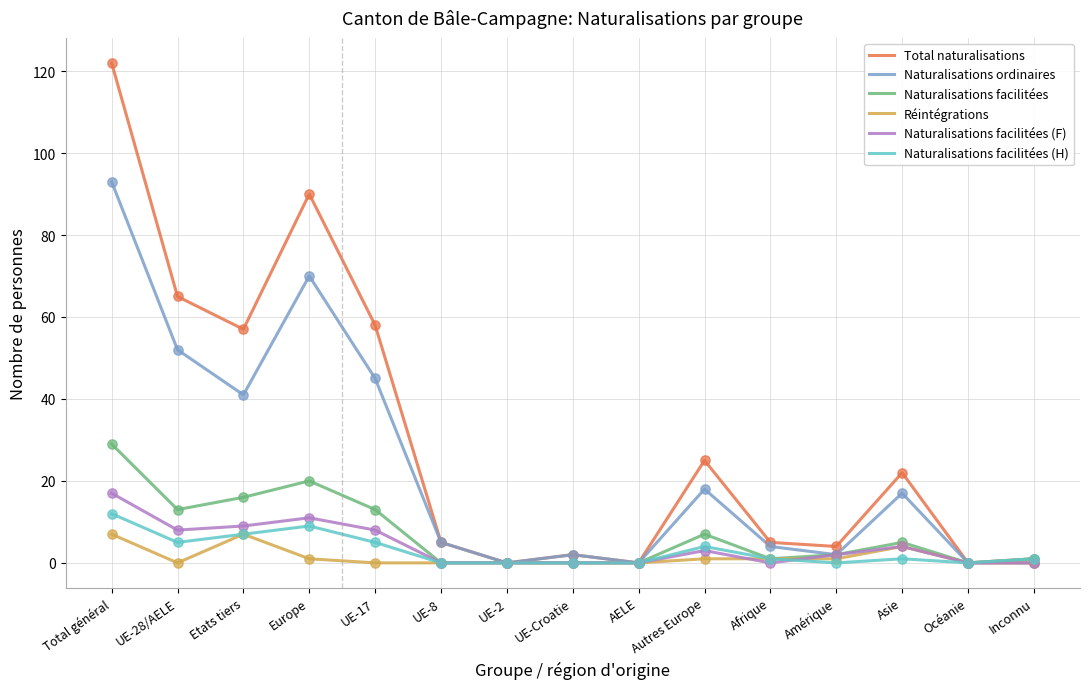

What are all the series names shown in the legend?

Total naturalisations, Naturalisations ordinaires, Naturalisations facilitées, Réintégrations, Naturalisations facilitées (F), Naturalisations facilitées (H)